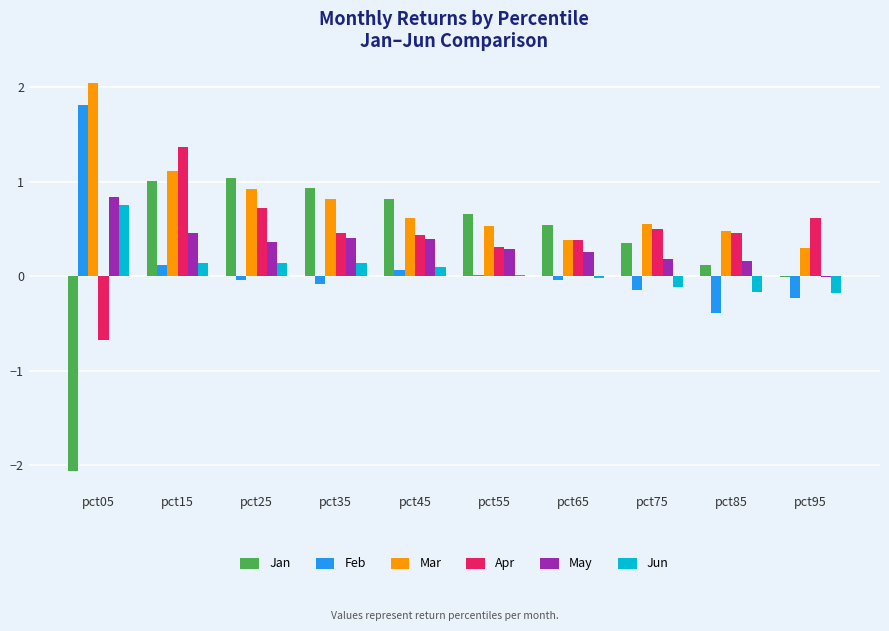

Which series has the largest range (max minus min)?

Jan